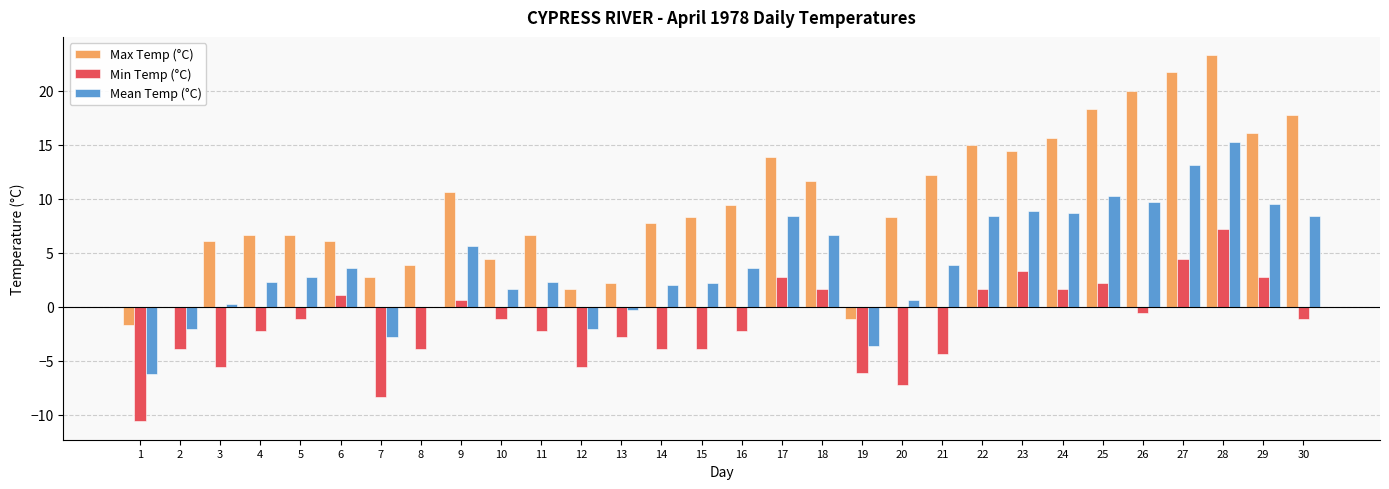

Which series changed the most between 3 and 7?

Max Temp (°C)